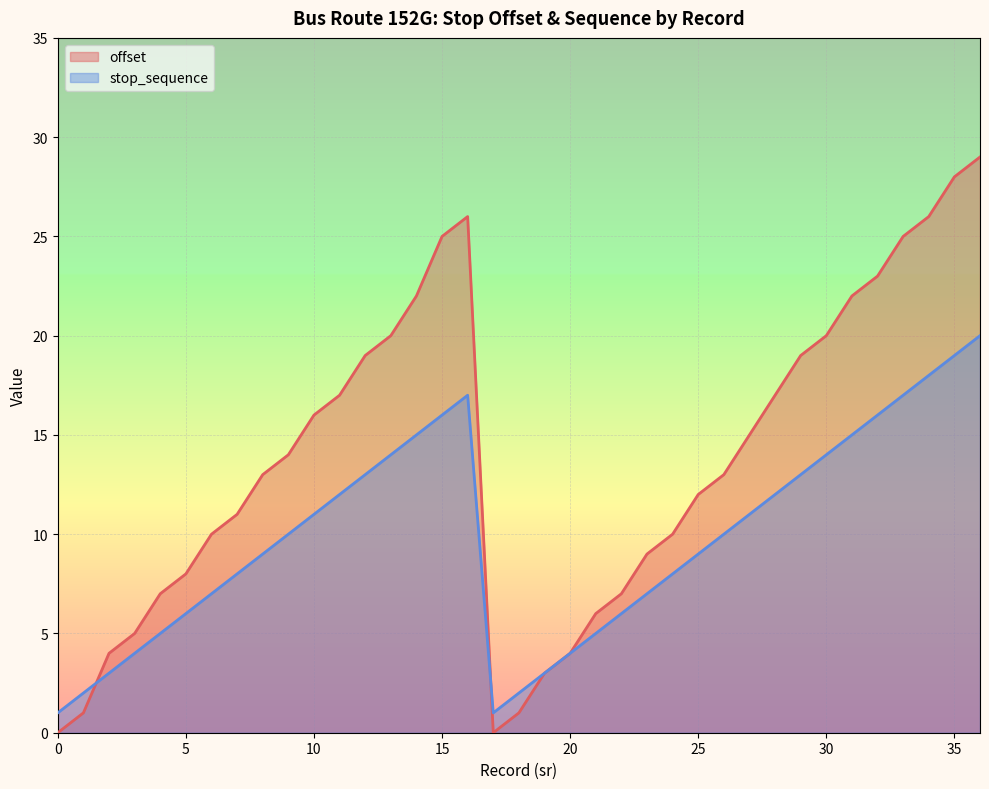

At which label does offset first exceed 13?

9